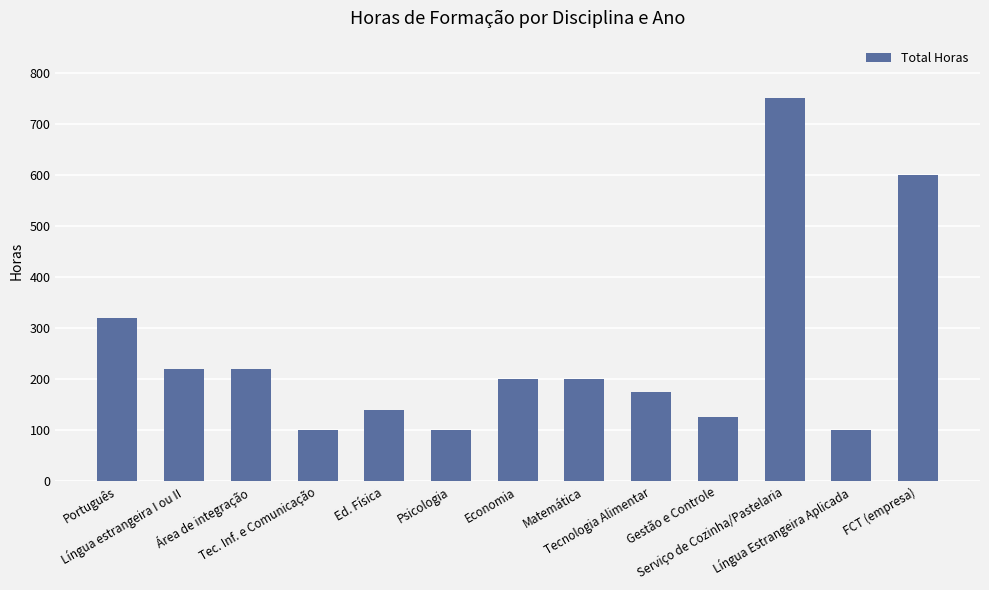

What is the sum of all values?

3250